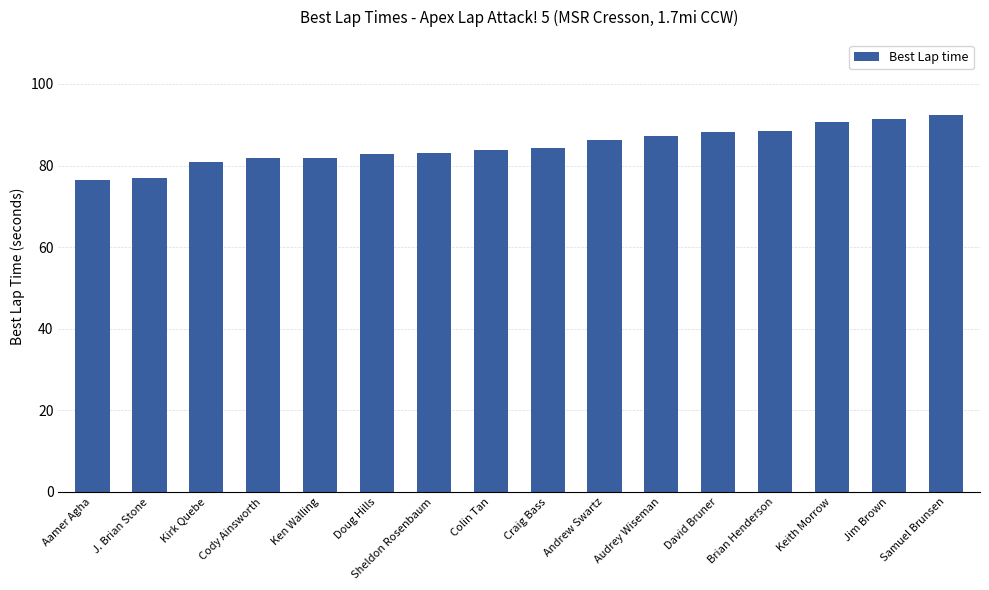

Approximately how many times larger is the value at Doug Hills compared to Ken Walling?

1.0